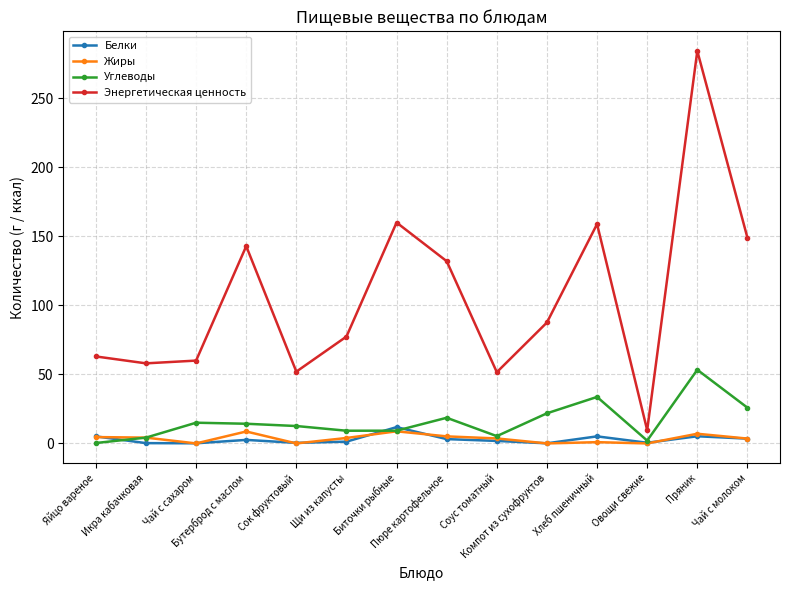

Is it true that Углеводы equals 5.3 at Соус томатный?

True